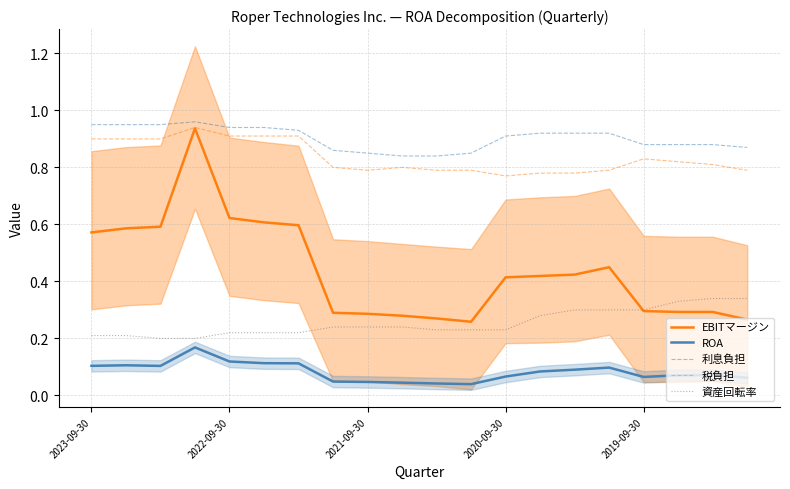

What is the value of the EBITマージン point at the 5th from the left?

0.6